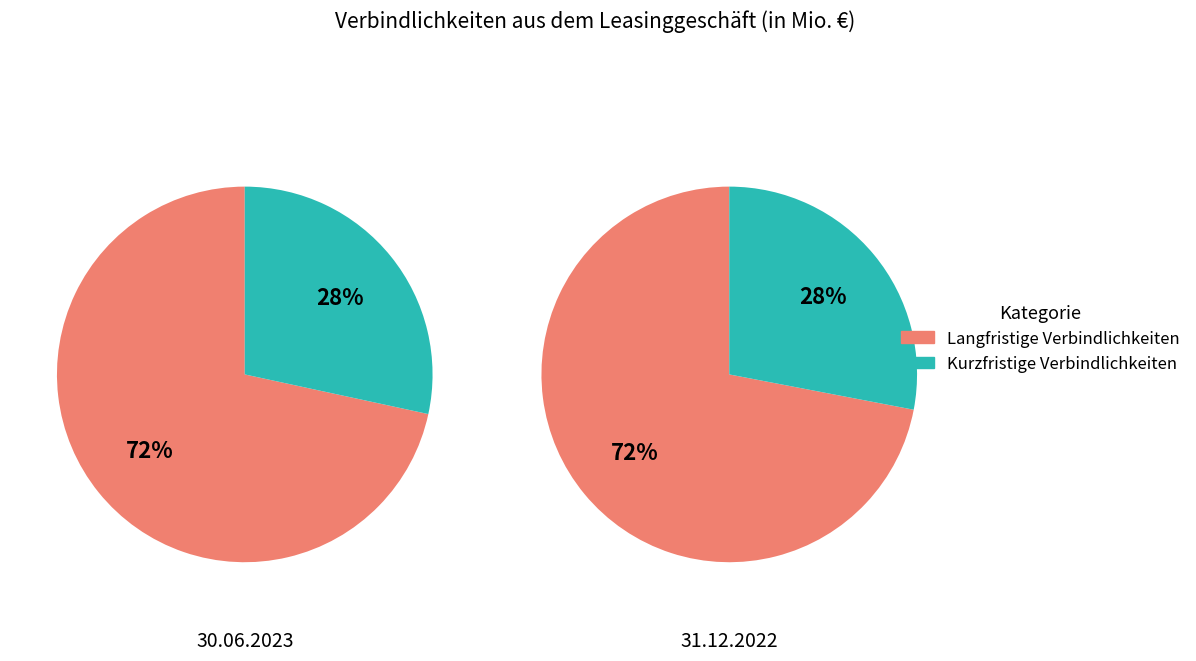

Do 30.06.2023 and 31.12.2022 together represent more than half of the pie?

Yes